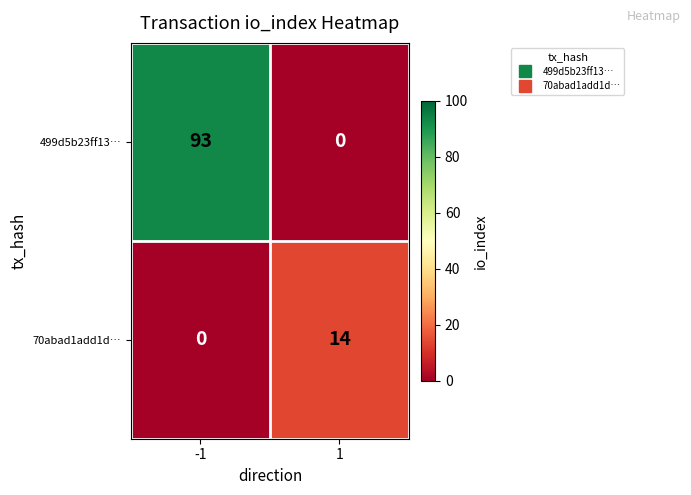

What is the sum of all 499d5b23ff13… values?

93